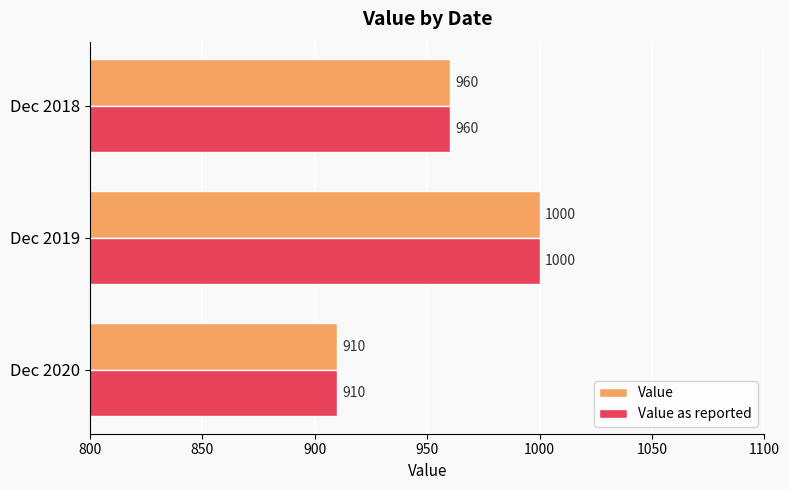

What is the difference between the maximum and minimum values in the Value as reported series?

90